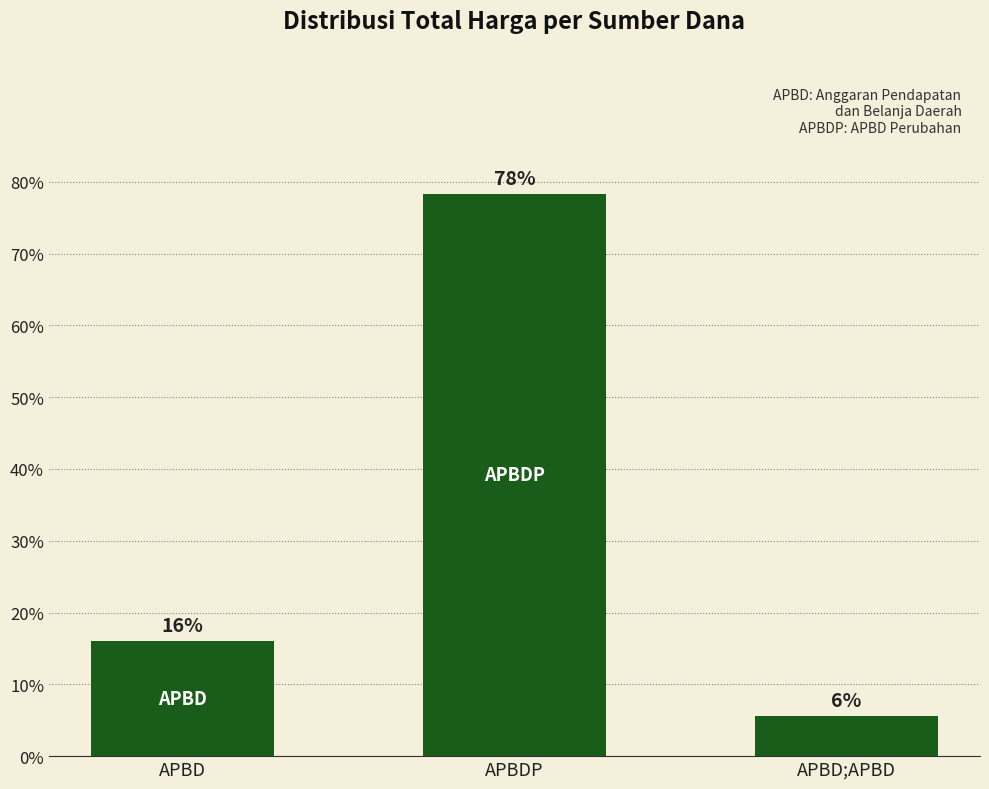

The chart shows a value of 5.6 at APBD;APBD. True or false?

True